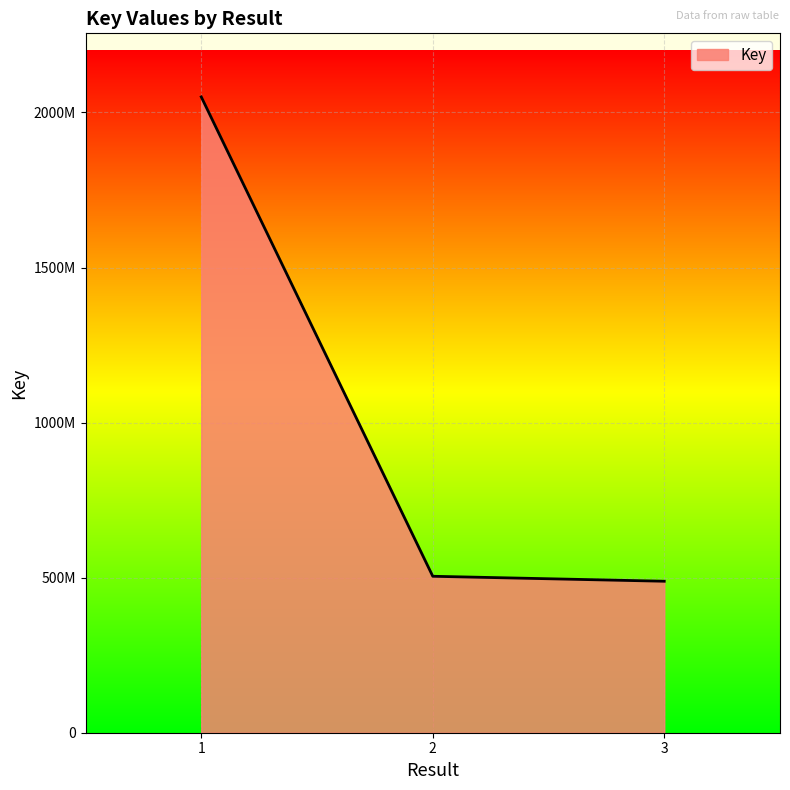

Approximately how many times larger is the value at 1 compared to 3?

4.2